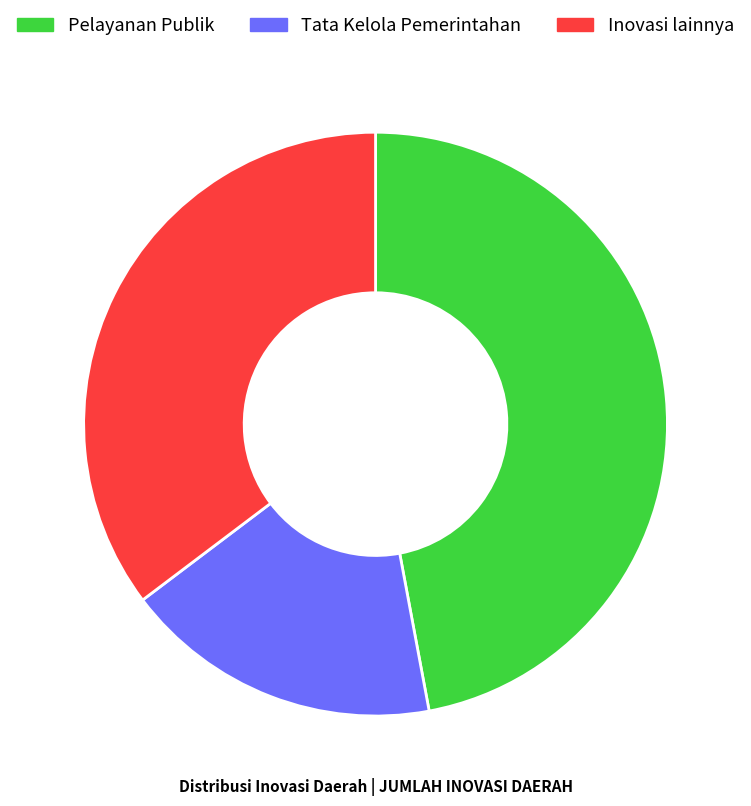

What is the largest slice in the pie chart?

Pelayanan Publik